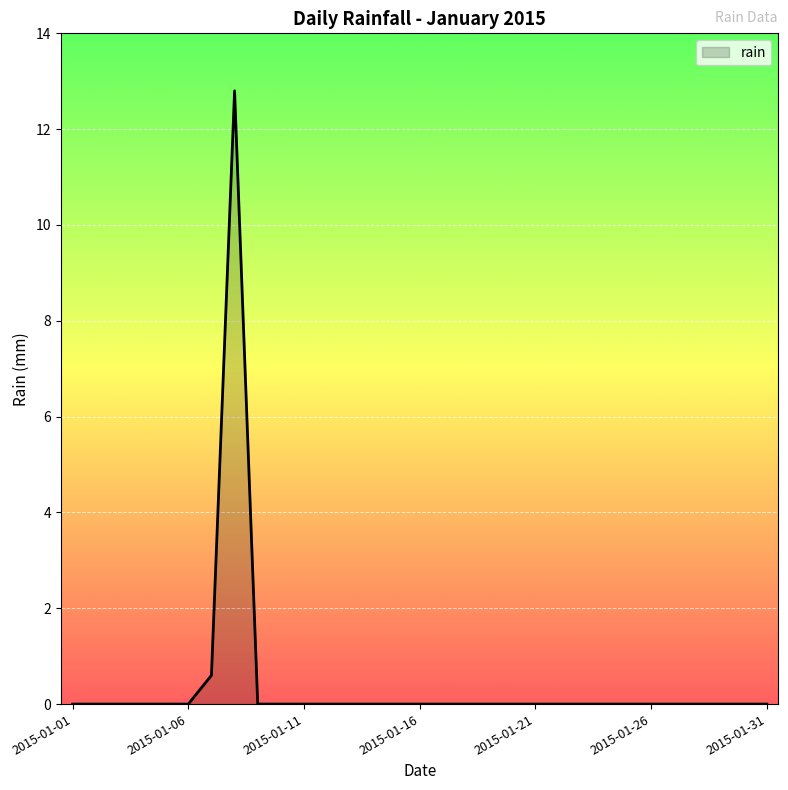

What is the difference between the maximum and minimum values?

12.8